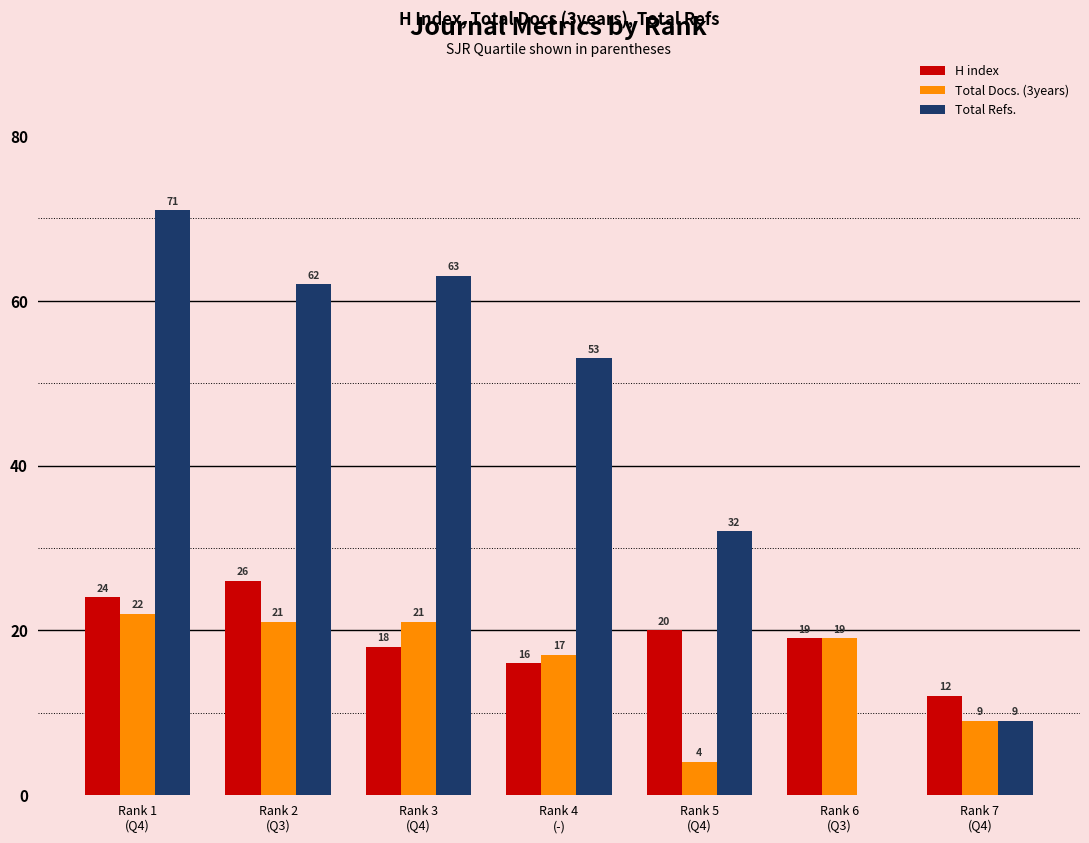

What is the total value across all series at Rank 2
(Q3)?

109